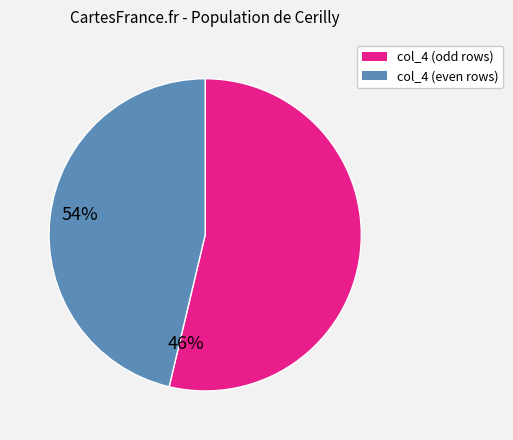

Is there any slice that represents more than half of the pie?

Yes